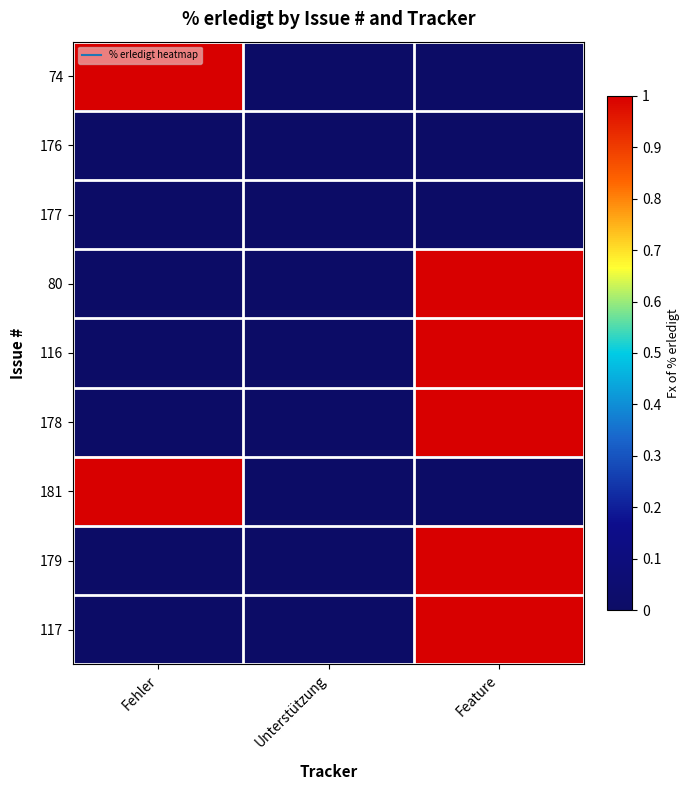

Between Fehler and Feature, which series saw the biggest shift?

74